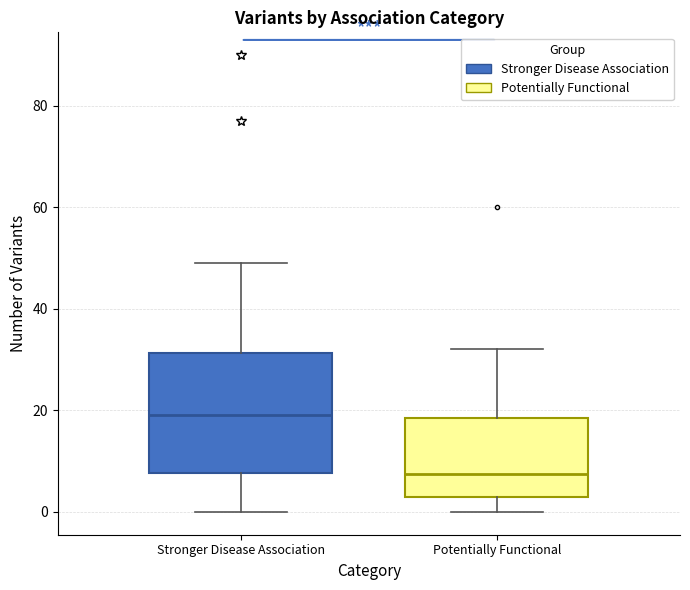

Which box's median line is the lowest?

Potentially Functional